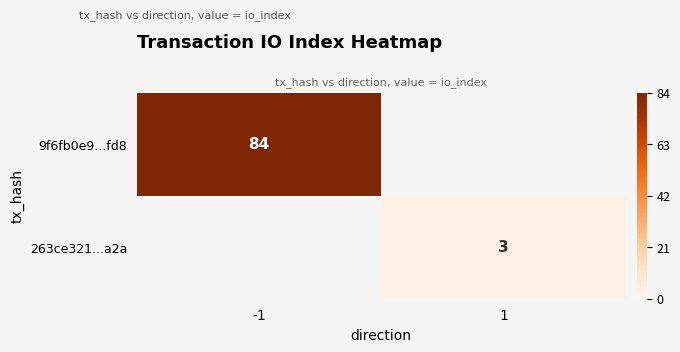

The 9f6fb0e9...fd8 series shows 84 at -1. True or false?

True